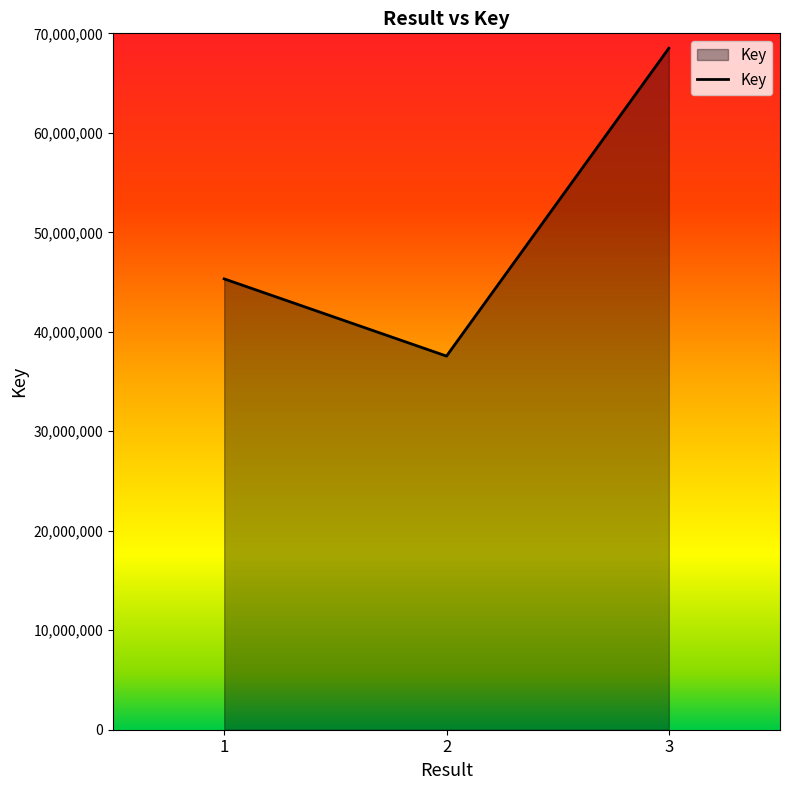

Reading left to right, list all the values displayed in this chart.

45318822	37558229	68499493